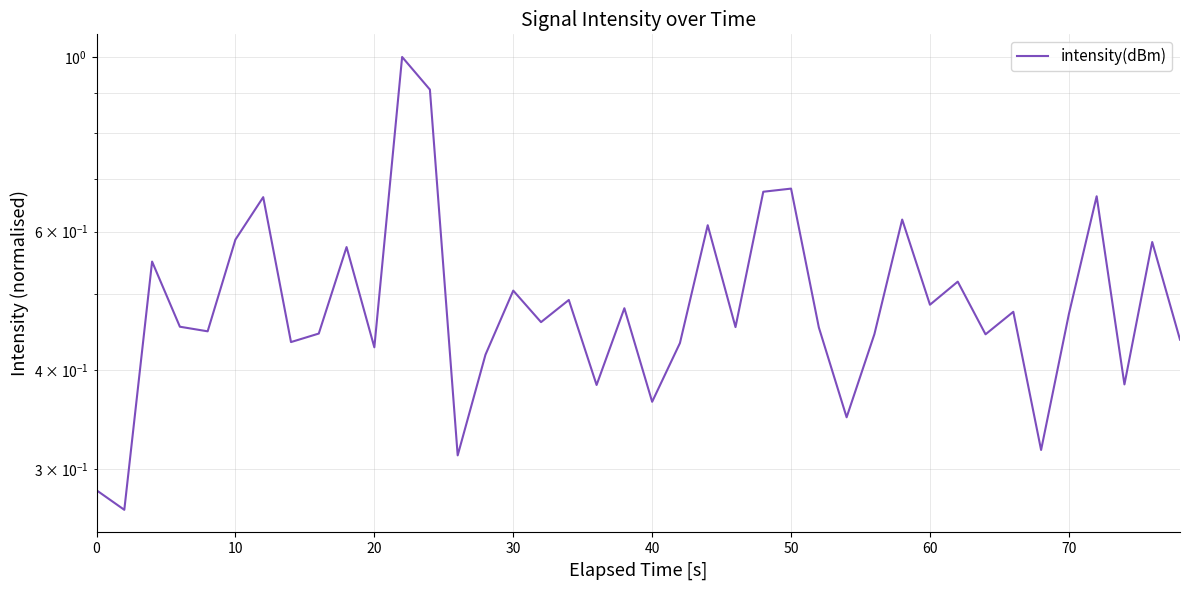

What is the difference between the maximum and second lowest values?

0.7